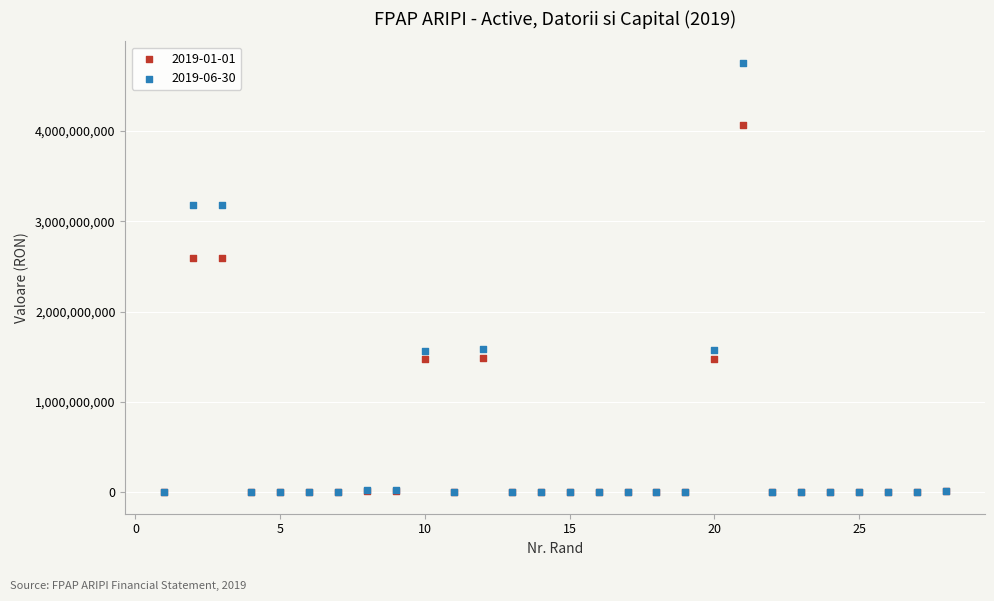

What are all the series names shown in the legend?

2019-01-01, 2019-06-30